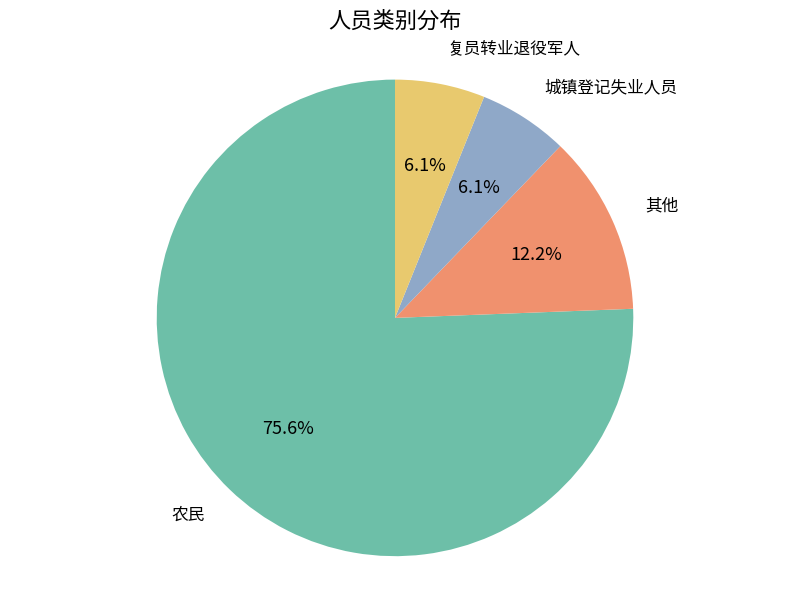

What portion of the pie excludes 城镇登记失业人员?

93.9%